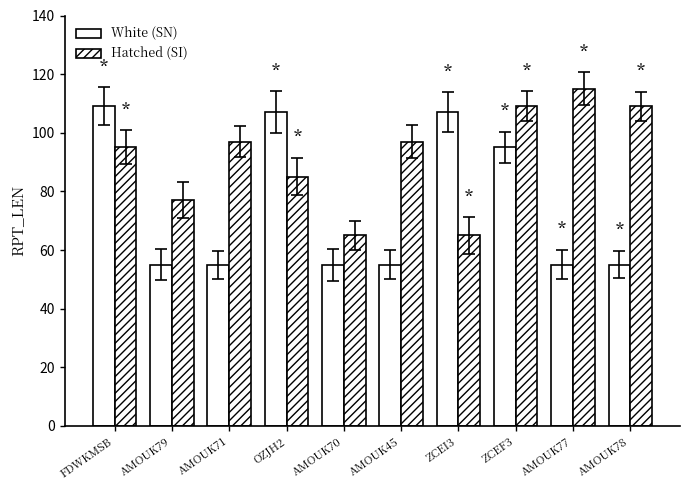

What position from the left is AMOUK78?

10